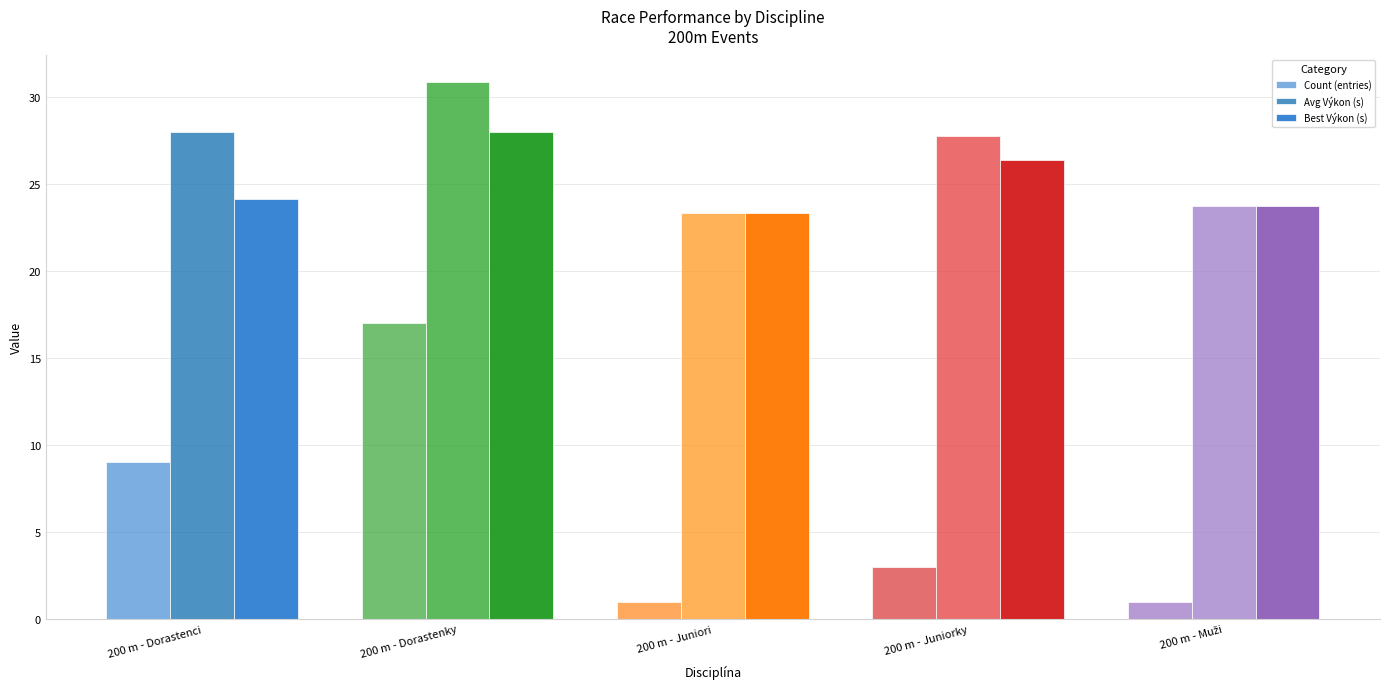

How many values in the Count (entries) series are below 3?

2